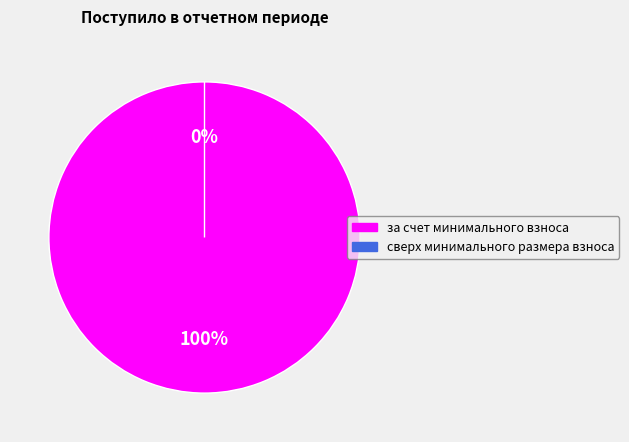

To the nearest percent, what percentage of the pie is за счет минимального взноса?

100%